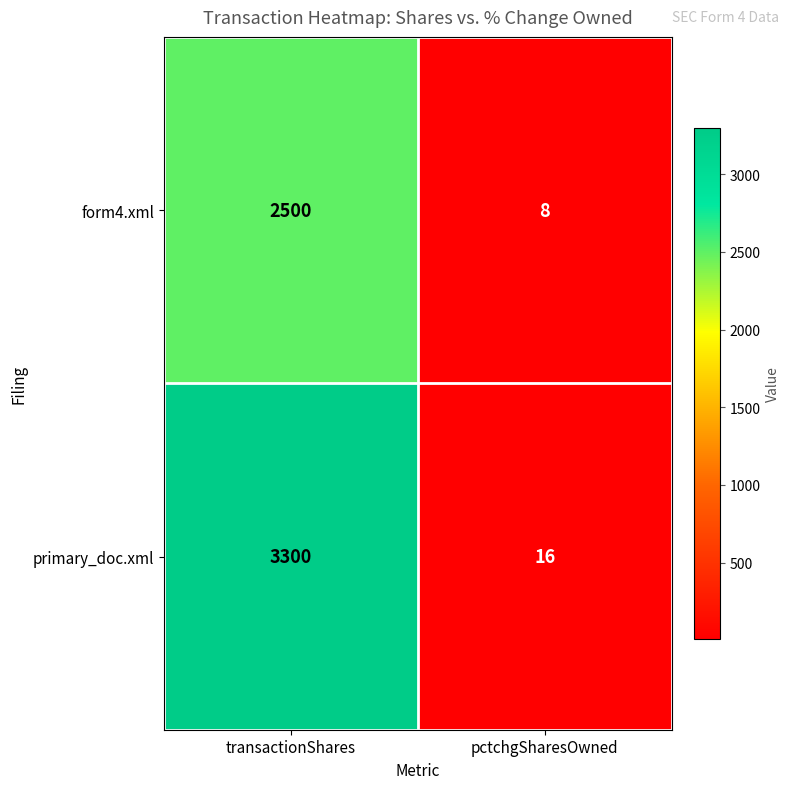

What is the average value of the primary_doc.xml series?

1658